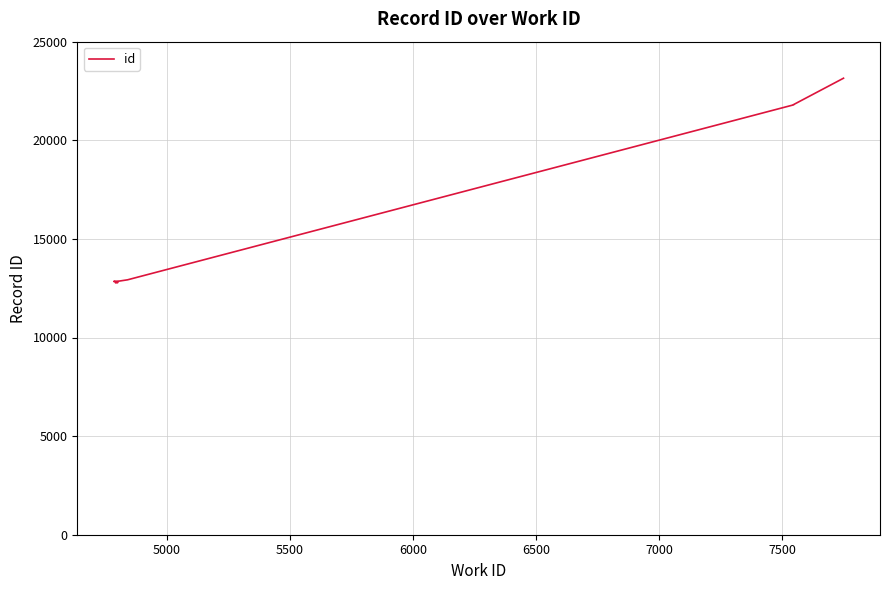

Reading right to left, list all the values displayed in this chart.

23147	21809	21796	12925	12862	12845	12800	12776	12775	12774